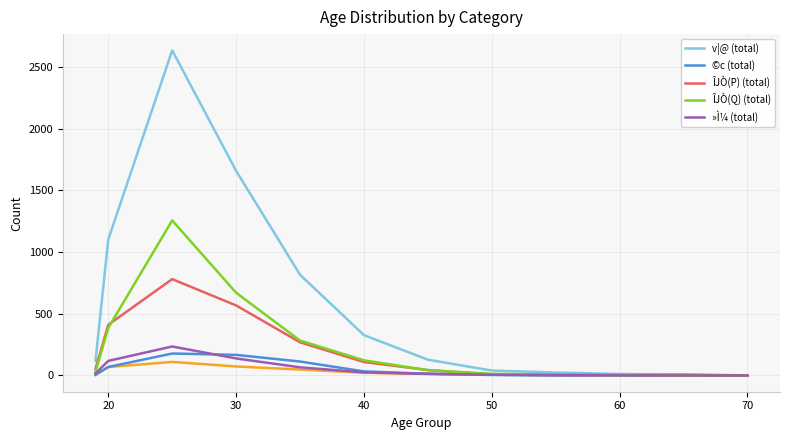

Count the number of categories in the chart.

12